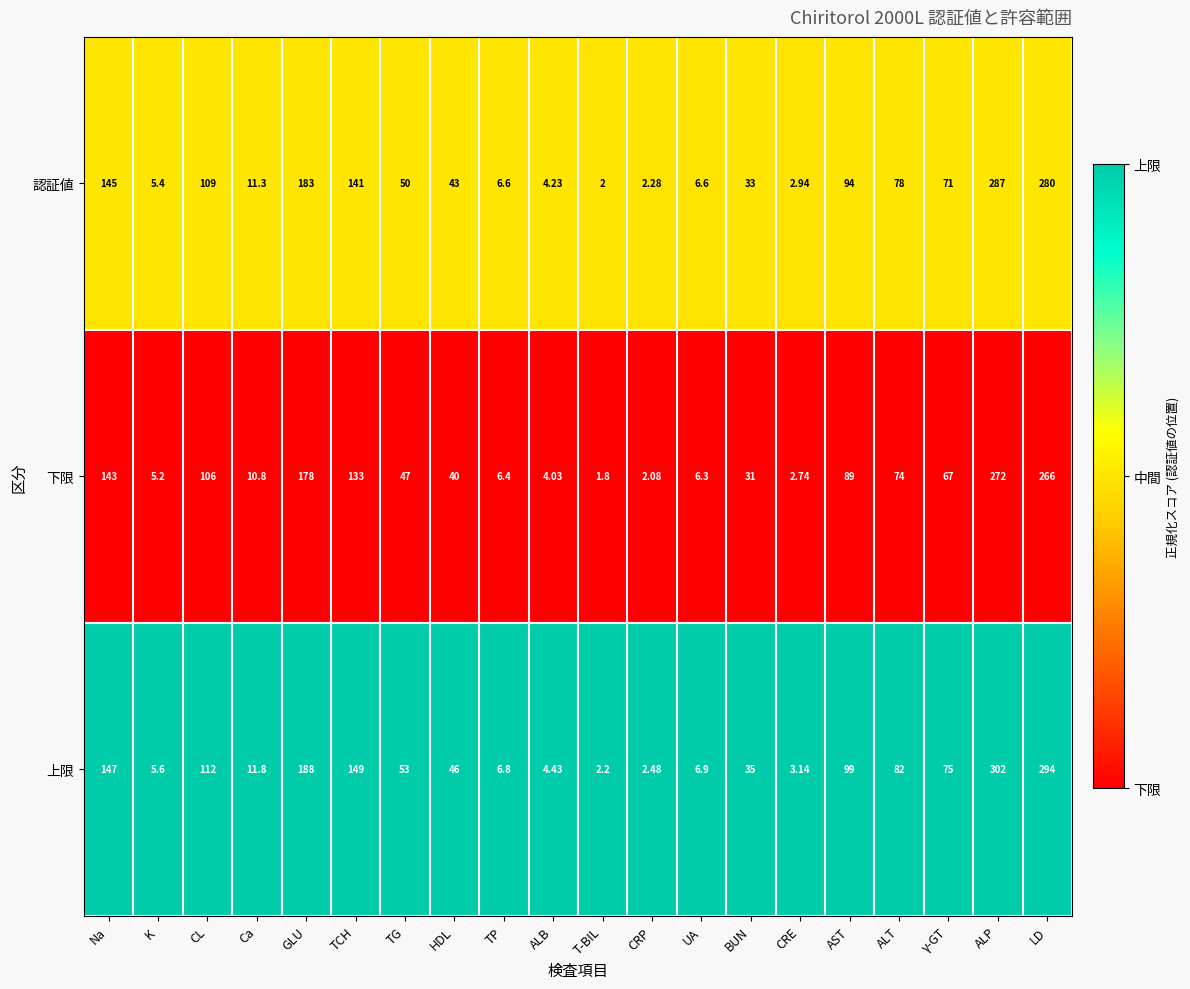

Rank the series at TG from highest to lowest value.

上限, 認証値, 下限